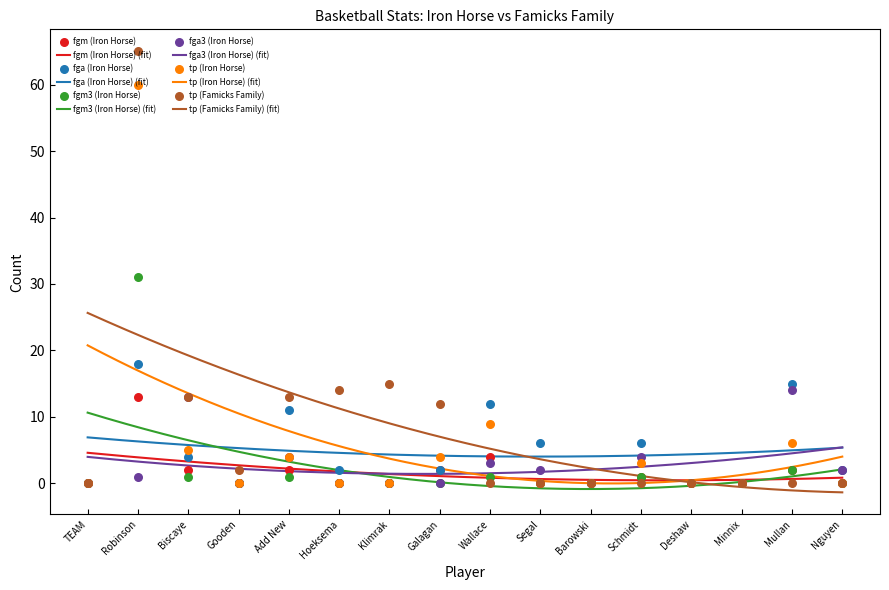

Is the value of tp (Famicks Family) at Deshaw greater than the value of tp (Iron Horse) at Barowski?

No